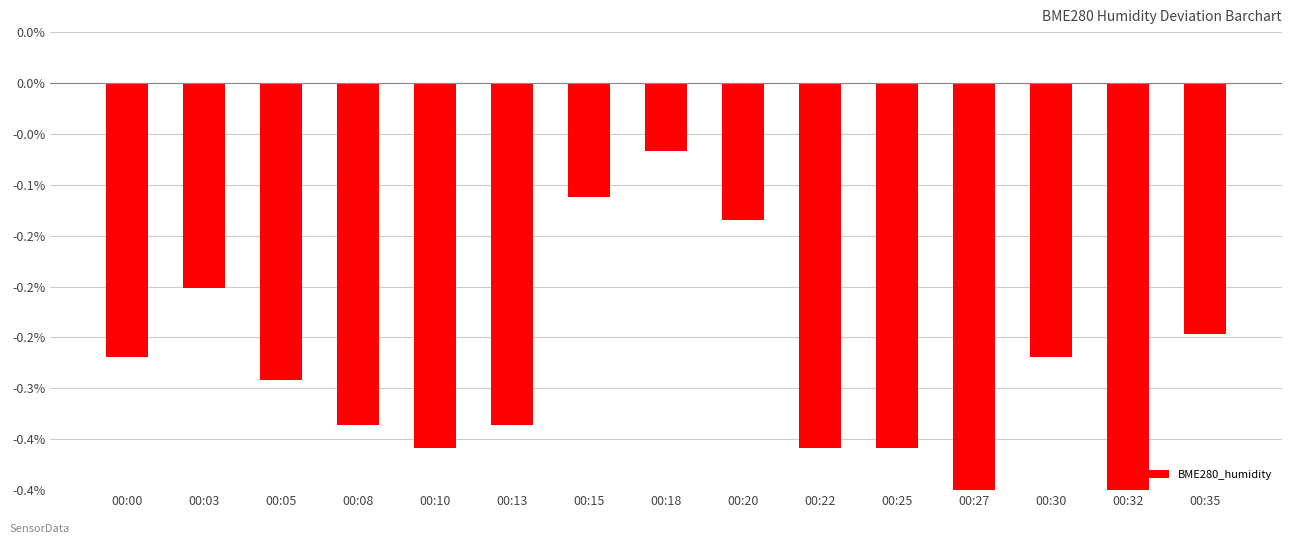

Does the chart contain stacked bars?

No